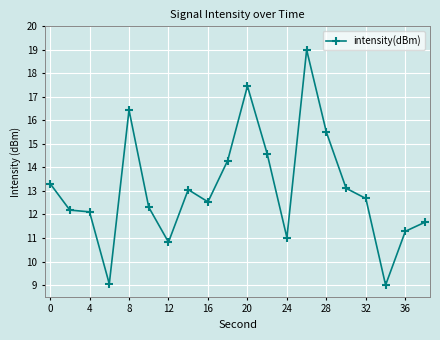

What is the value of the 15th point from the left?

15.5